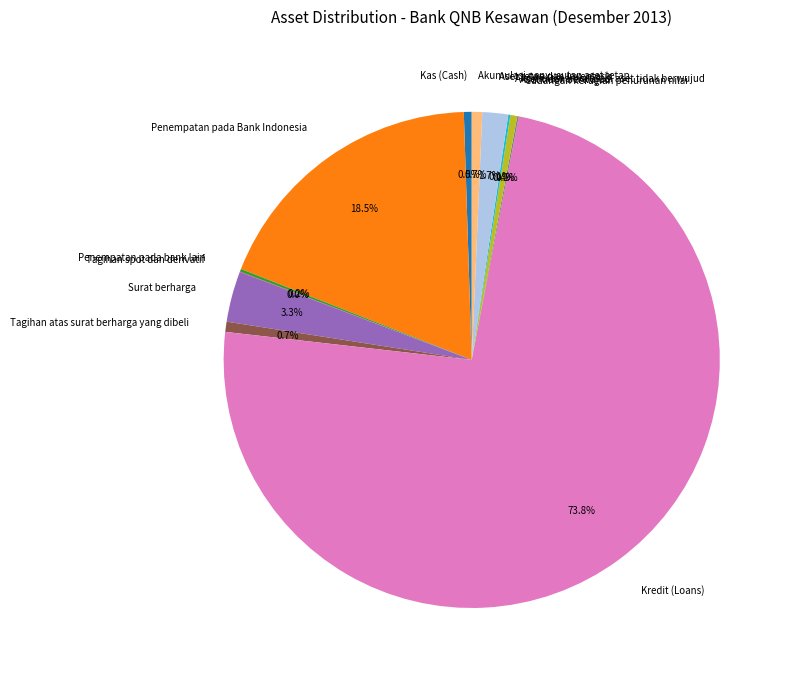

Between Surat berharga and Kredit (Loans), which is larger?

Kredit (Loans)